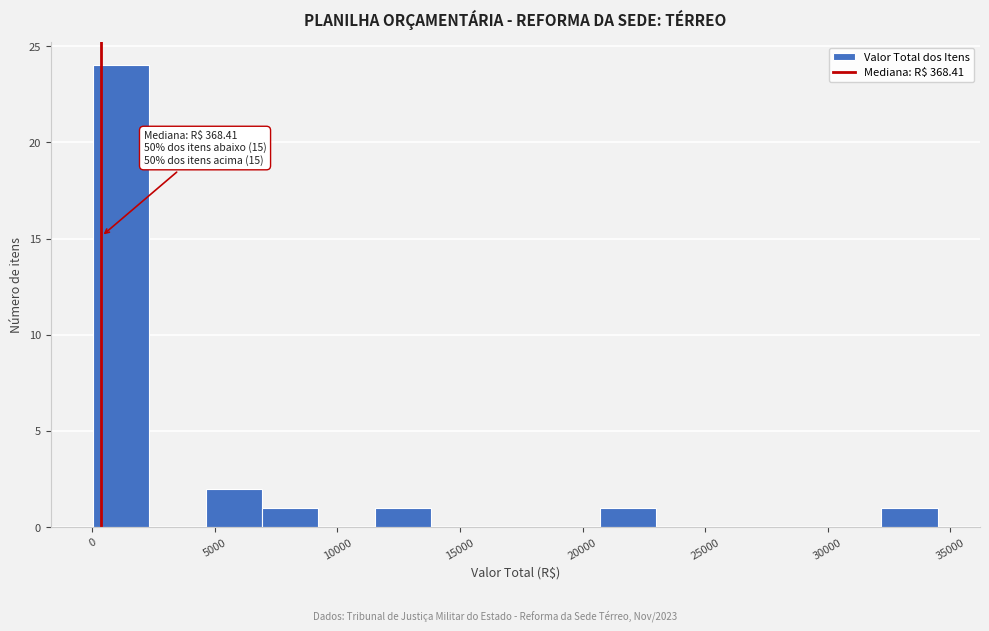

Over which range of the x-axis is the bar tallest?

0 to 2500